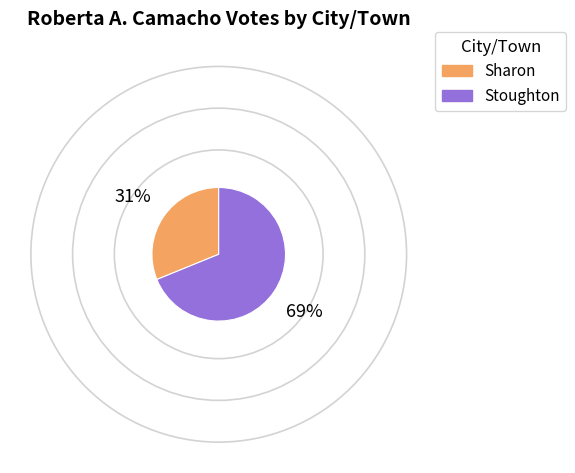

Which slice is the smallest?

Sharon